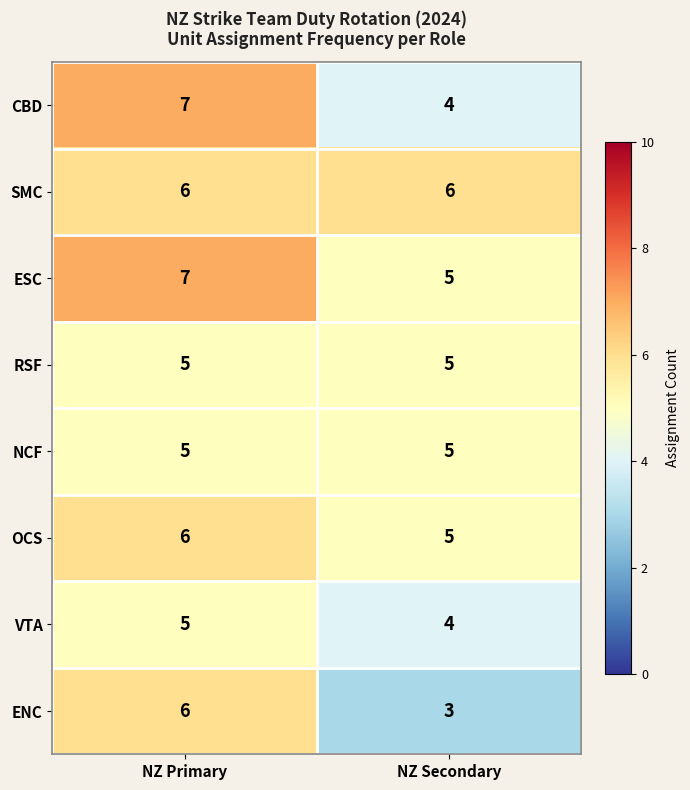

Reading left to right, what are all the values shown in this chart?

CBD: NZ Primary=7	NZ Secondary=4
SMC: NZ Primary=6	NZ Secondary=6
ESC: NZ Primary=7	NZ Secondary=5
RSF: NZ Primary=5	NZ Secondary=5
NCF: NZ Primary=5	NZ Secondary=5
OCS: NZ Primary=6	NZ Secondary=5
VTA: NZ Primary=5	NZ Secondary=4
ENC: NZ Primary=6	NZ Secondary=3